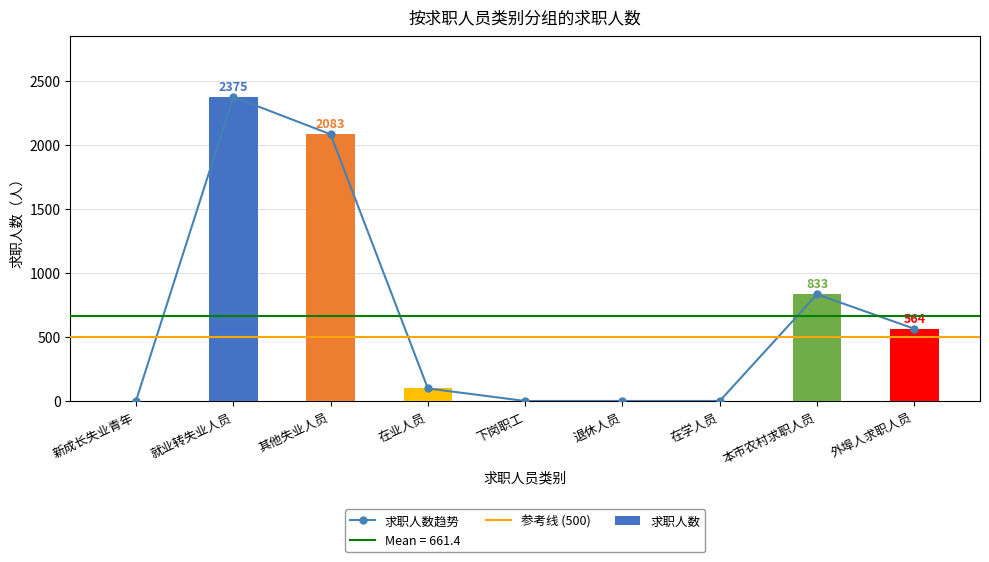

Reading left to right, extract all data points from this chart.

0	2375	2083	98	0	0	0	833	564